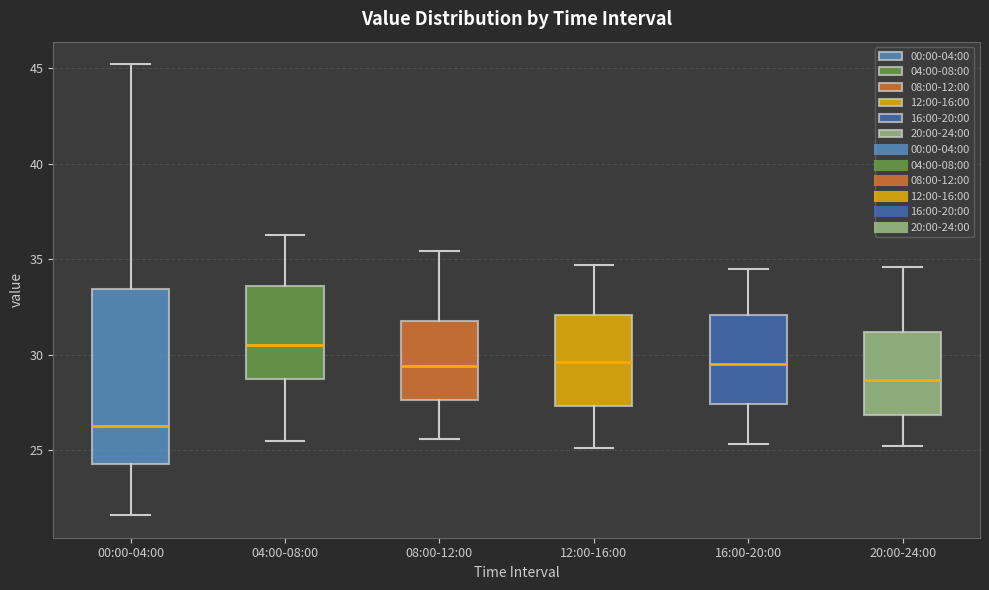

Reading left to right, read every box against the y-axis: the position of its median line, the range the box covers, and the ends of its whiskers. The values are not printed on the chart, so give them approximately, as read against the axis.

00:00-04:00: median 26.5, box 24.5 to 33.5, whiskers 21.5 to 45.0
04:00-08:00: median 30.5, box 29.0 to 33.5, whiskers 25.5 to 36.5
08:00-12:00: median 29.5, box 27.5 to 32.0, whiskers 25.5 to 35.5
12:00-16:00: median 29.5, box 27.5 to 32.0, whiskers 25.0 to 34.5
16:00-20:00: median 29.5, box 27.5 to 32.0, whiskers 25.5 to 34.5
20:00-24:00: median 28.5, box 27.0 to 31.0, whiskers 25.0 to 34.5